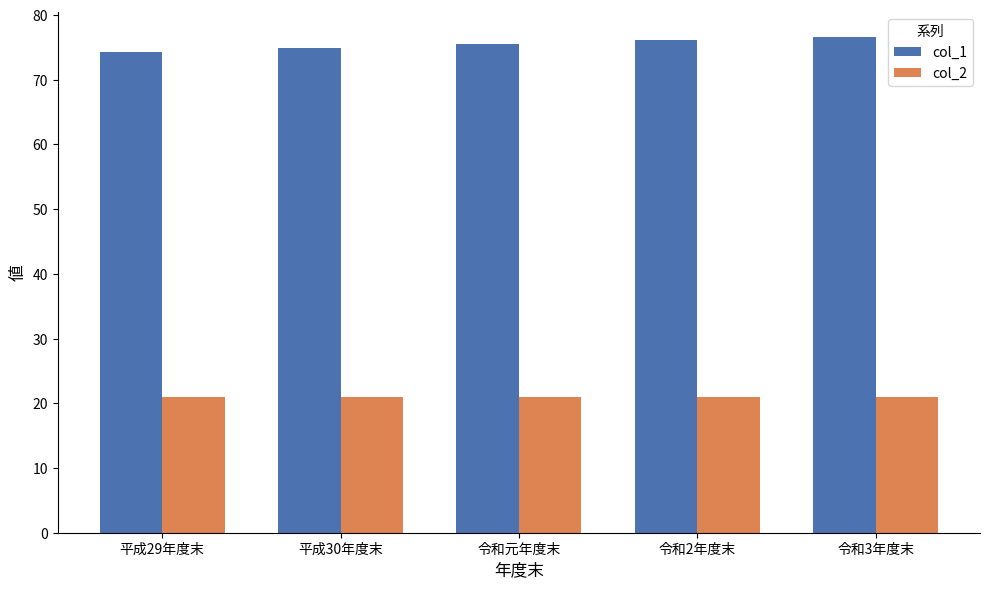

Reading left to right, what are all the values shown in this chart?

col_1: 平成29年度末=74.2	平成30年度末=74.8	令和元年度末=75.5	令和2年度末=76.1	令和3年度末=76.6
col_2: 平成29年度末=21.0	平成30年度末=21.0	令和元年度末=21.0	令和2年度末=21.0	令和3年度末=21.0